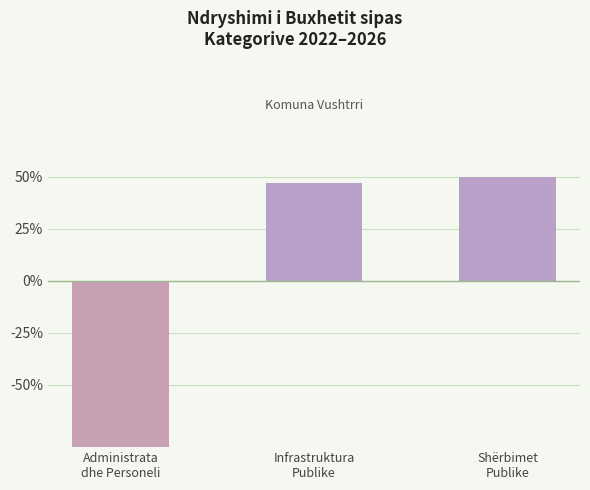

List the labels in order of value, smallest first.

Administrata
dhe Personeli, Infrastruktura
Publike, Shërbimet
Publike